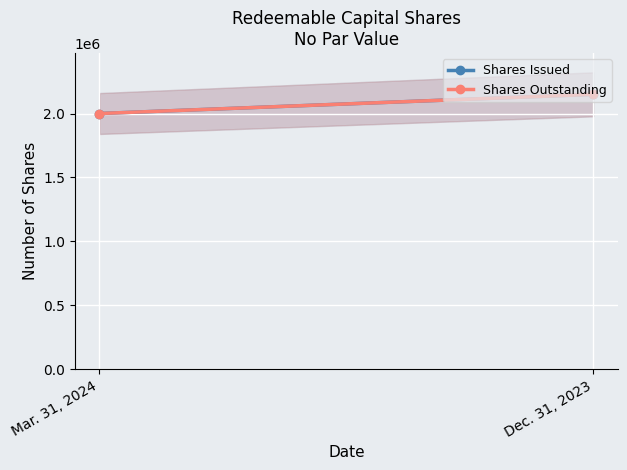

What is the average value of the Shares Outstanding series?

2075000